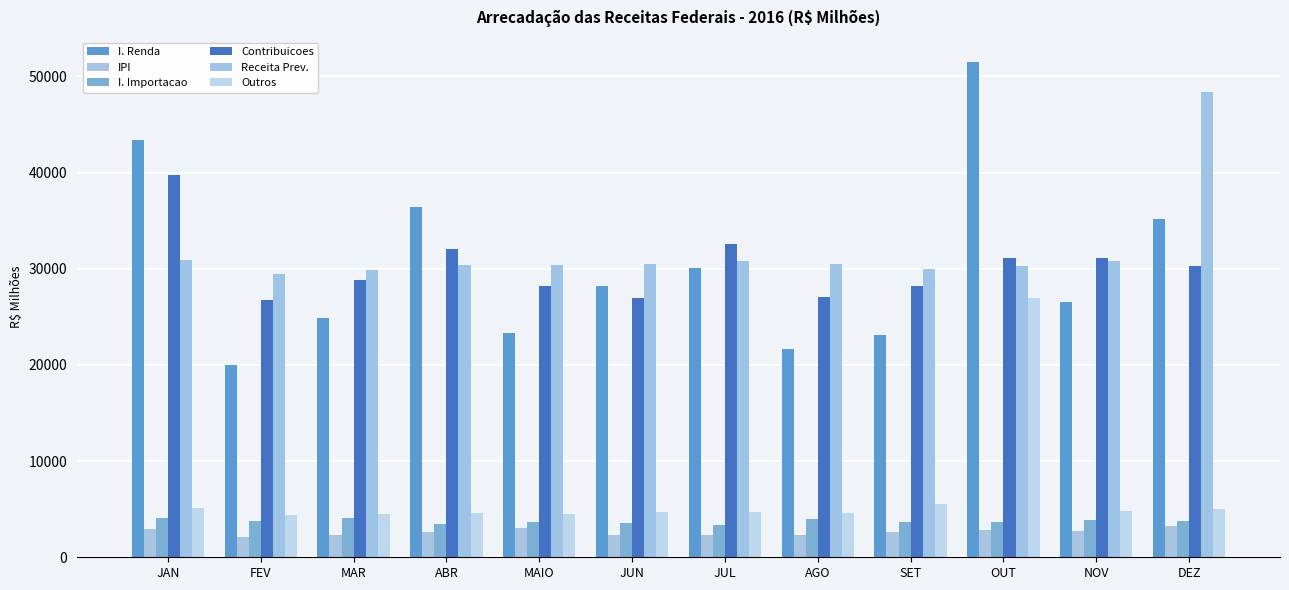

True or false: Contribuicoes has a value of 51763.8 at MAR.

False